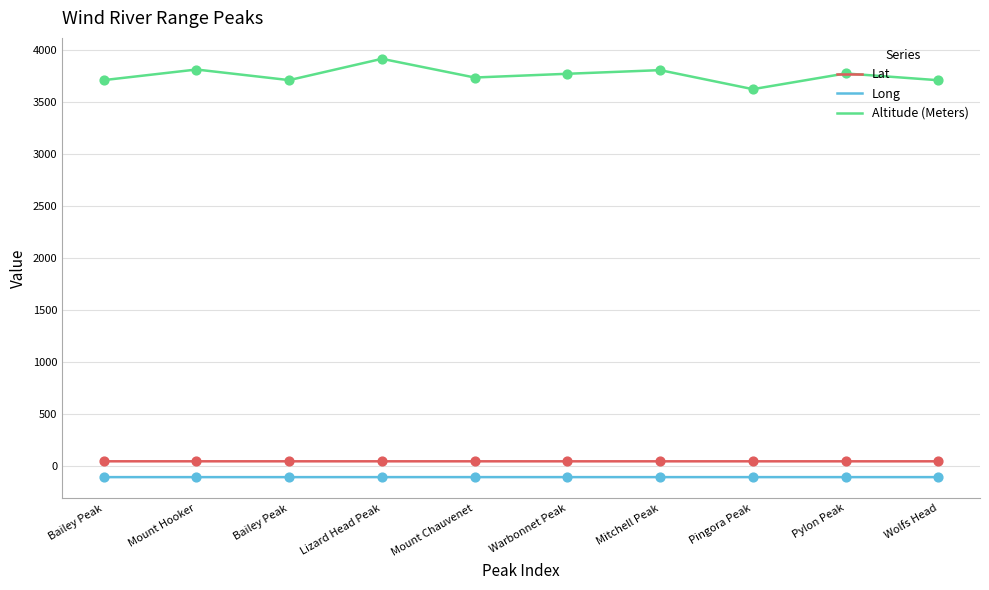

Is this an area chart (filled region under the line)?

No